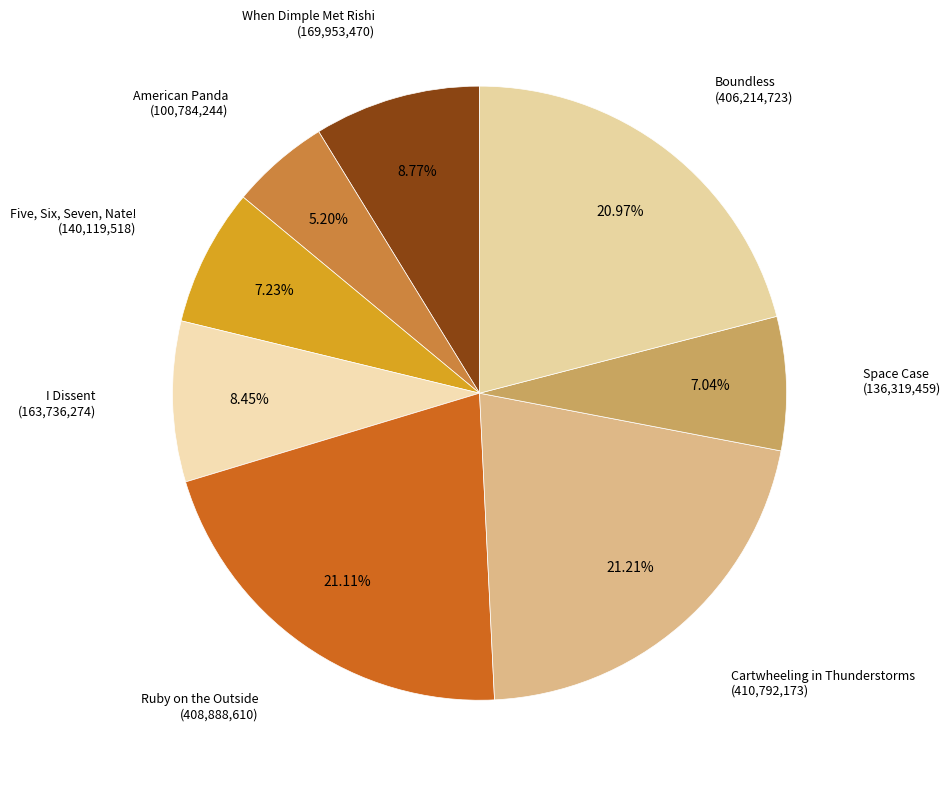

Is there a majority slice in this chart?

No